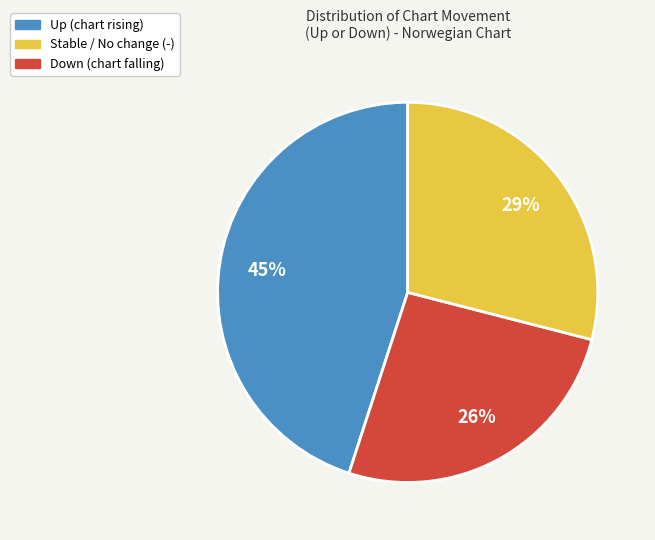

To the nearest percent, what is the difference between the largest and smallest slice percentages?

19%